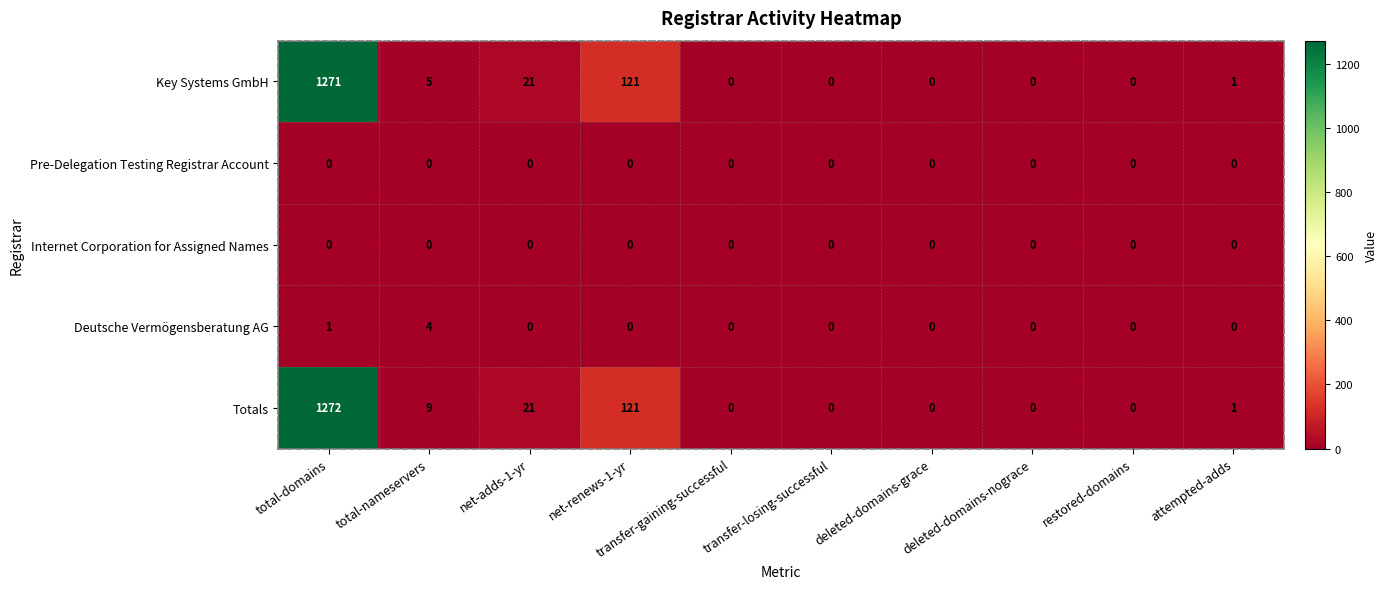

Which series has the largest range (max minus min)?

Totals